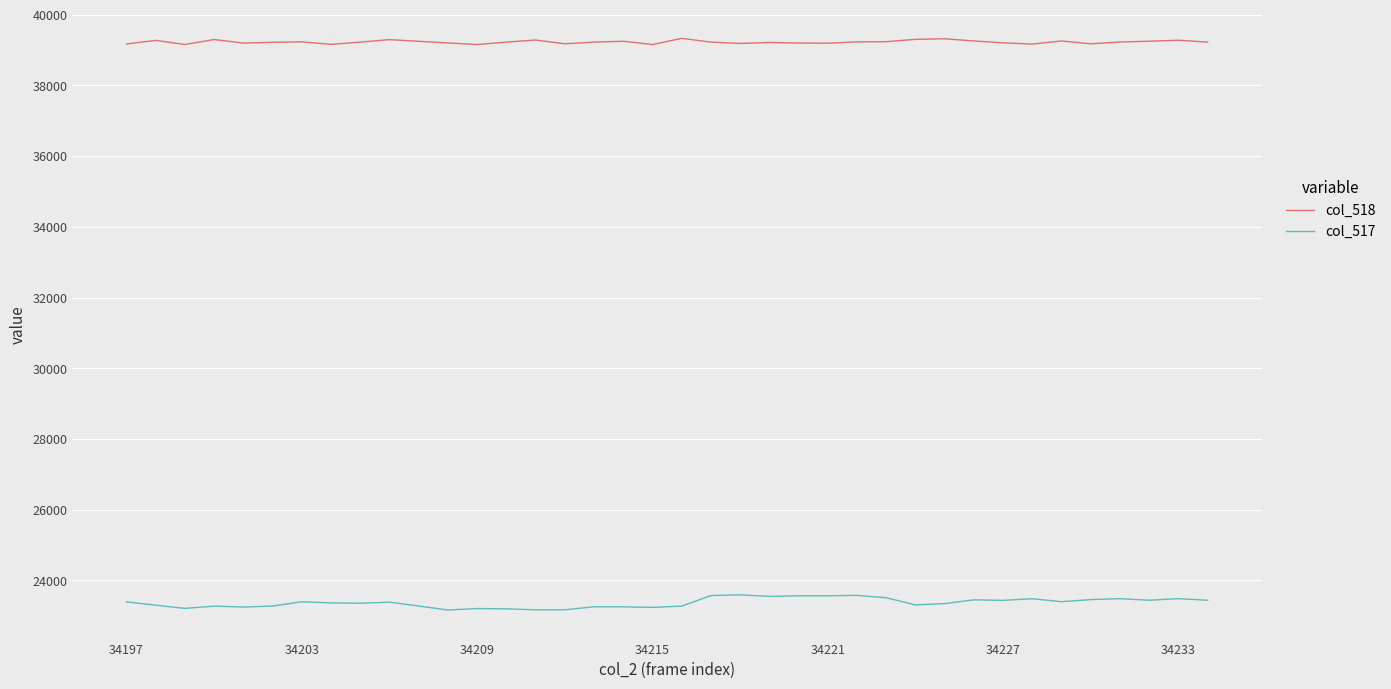

True or false: col_517 has more than 0 interior local peaks.

True